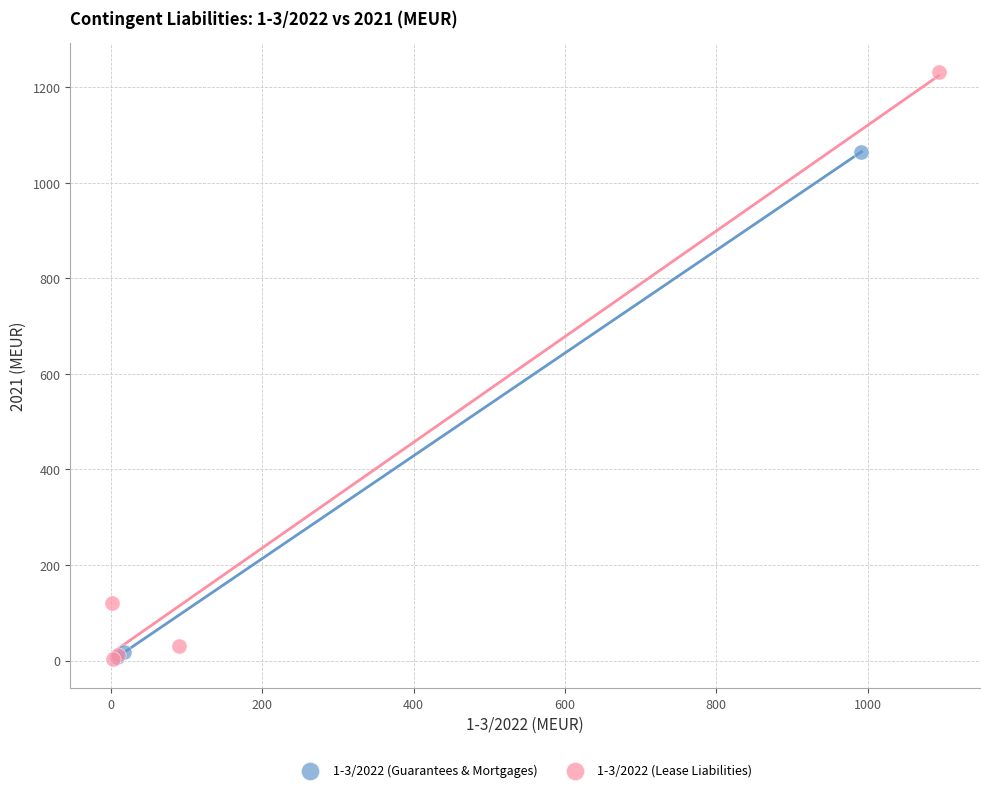

Which series reaches the maximum Y coordinate?

1-3/2022 (Lease Liabilities)